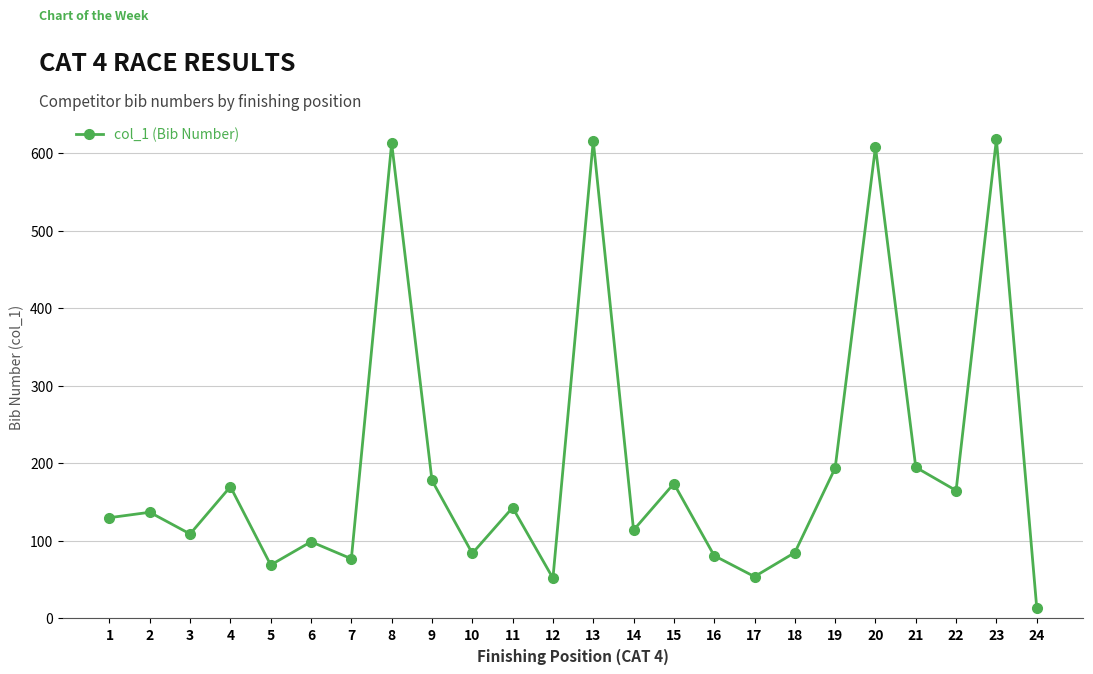

What is the greatest value displayed?

618